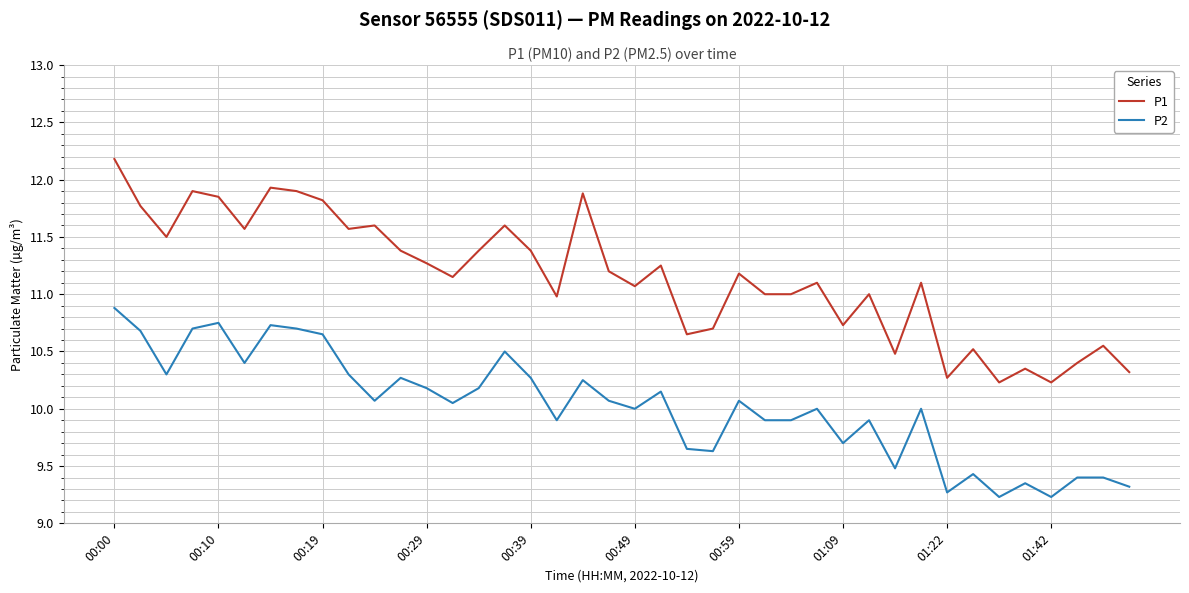

True or false: P1 and P2 cross at least once.

False